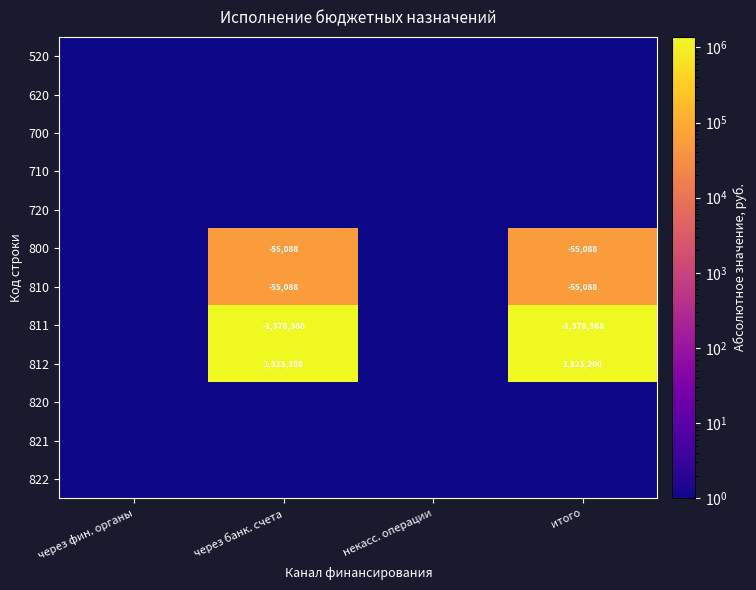

What is the average value of the 700 series?

1.0